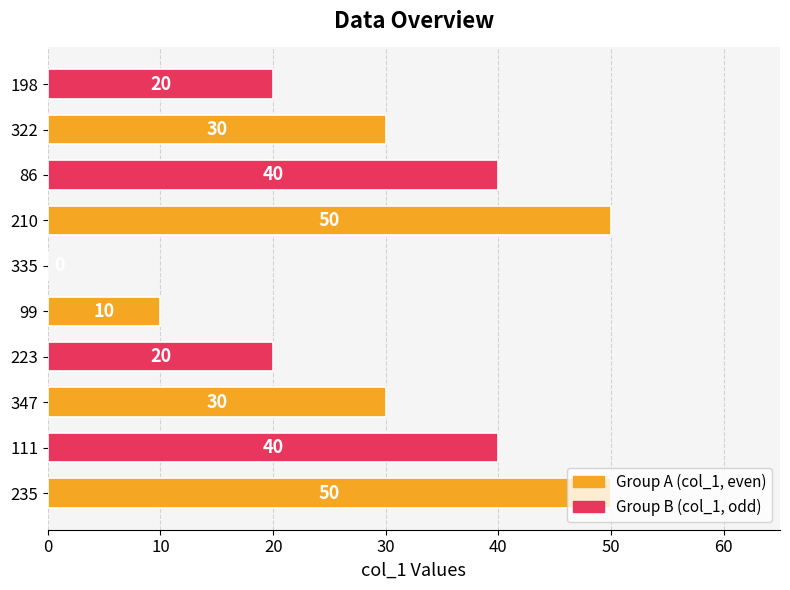

What is the greatest value displayed?

50